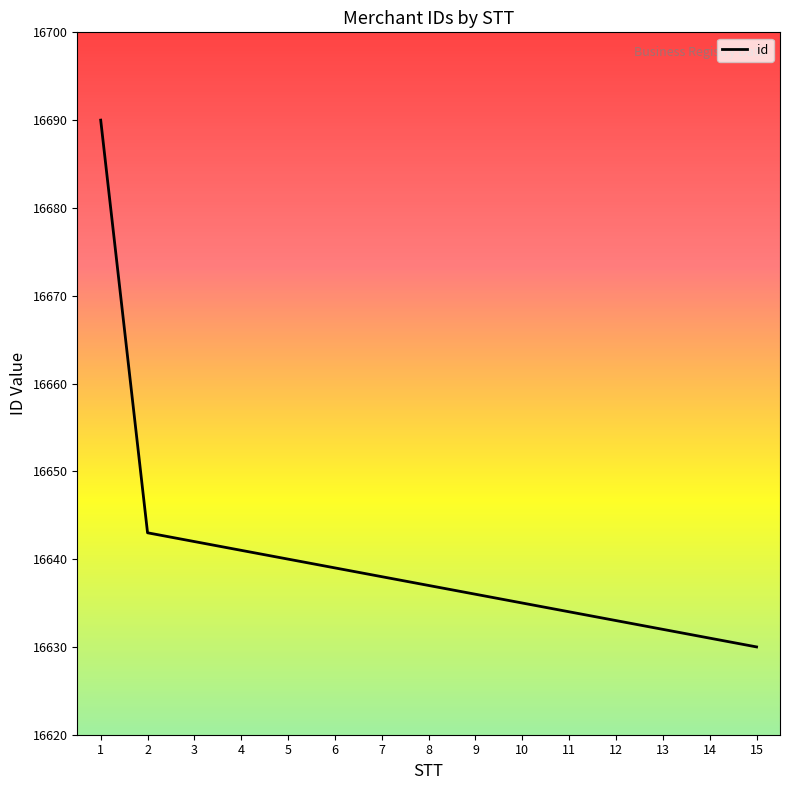

What is the greatest value displayed?

16690